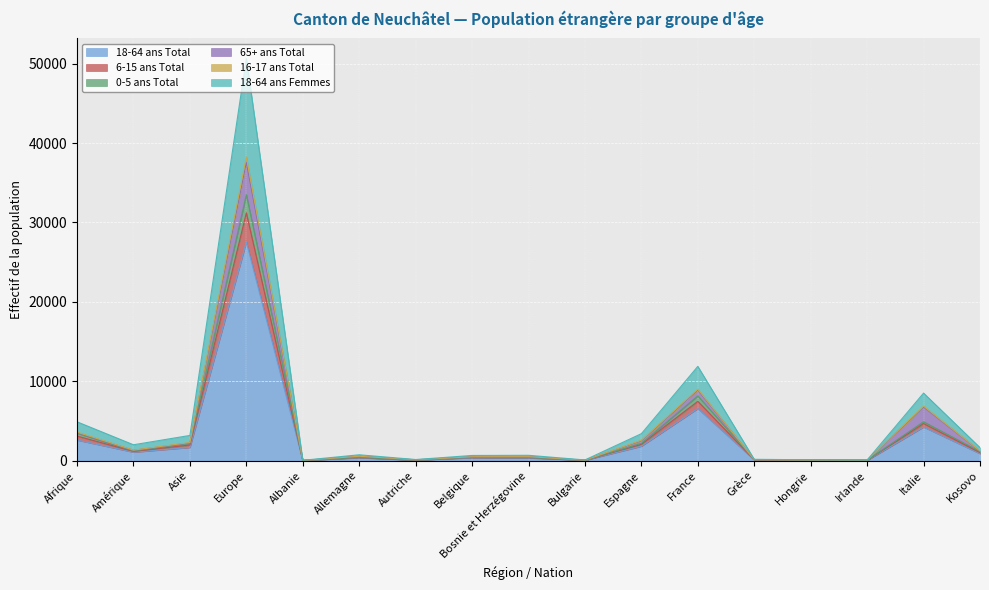

Between Autriche and Bosnie et Herzégovine, which is larger?

Bosnie et Herzégovine